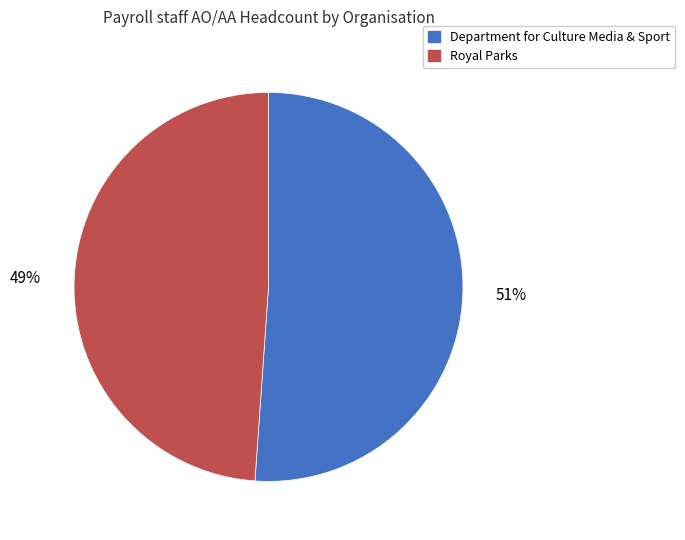

To the nearest percent, what percentage of the pie is Royal Parks?

49%